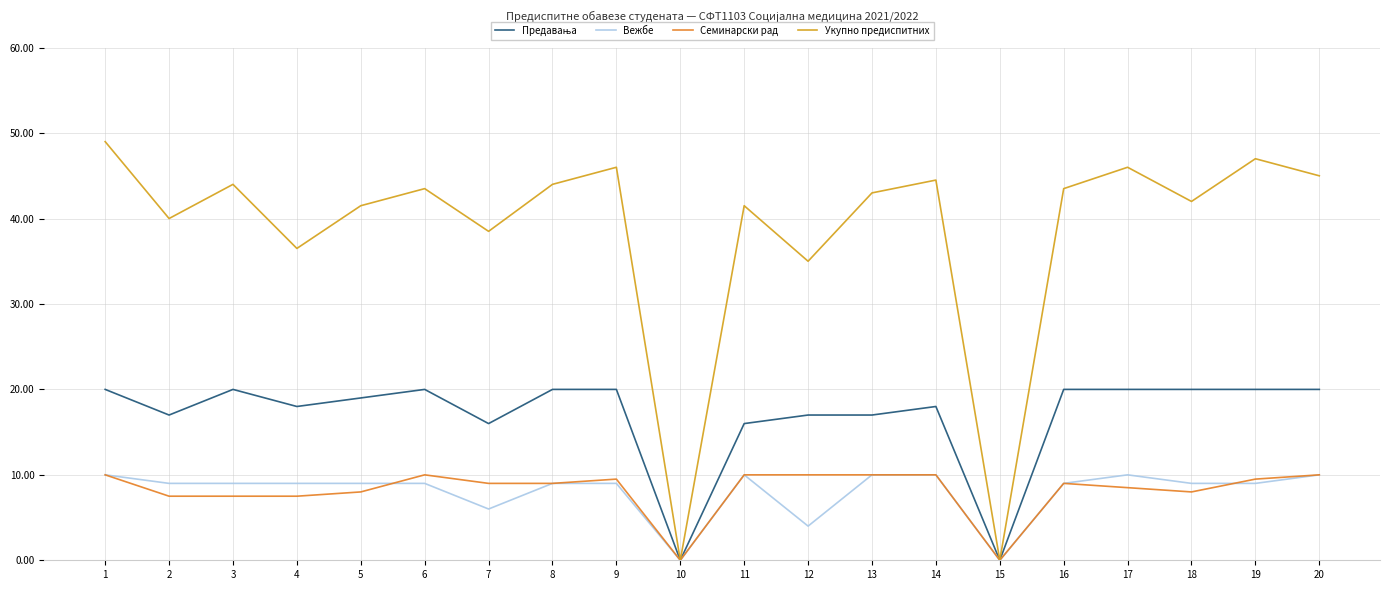

True or false: Вежбе has a value of 9.0 at 16.

True